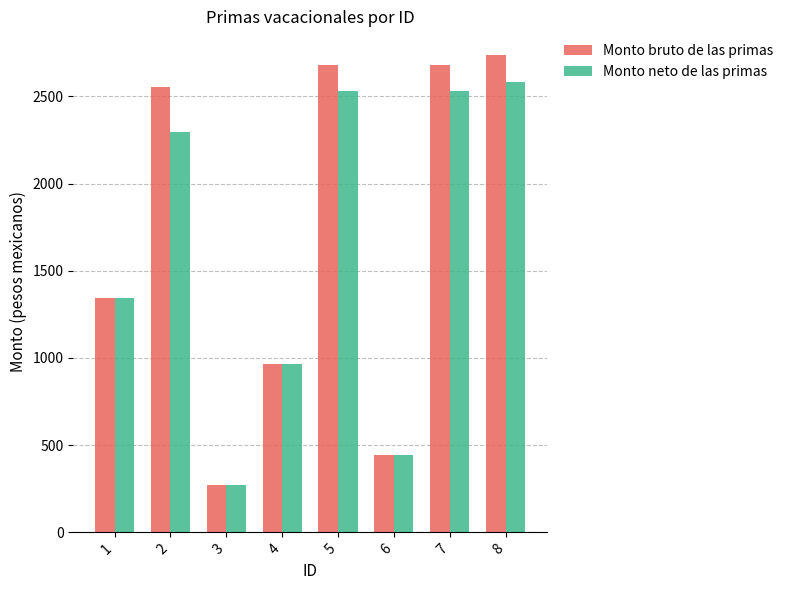

Reading right to left, list all the values displayed in this chart.

Monto bruto de las primas: 2736.5	2679.1	445.5	2679.1	962.8	269.7	2554.6	1344.3
Monto neto de las primas: 2585.1	2533.8	445.5	2533.8	962.8	269.7	2296.1	1344.3